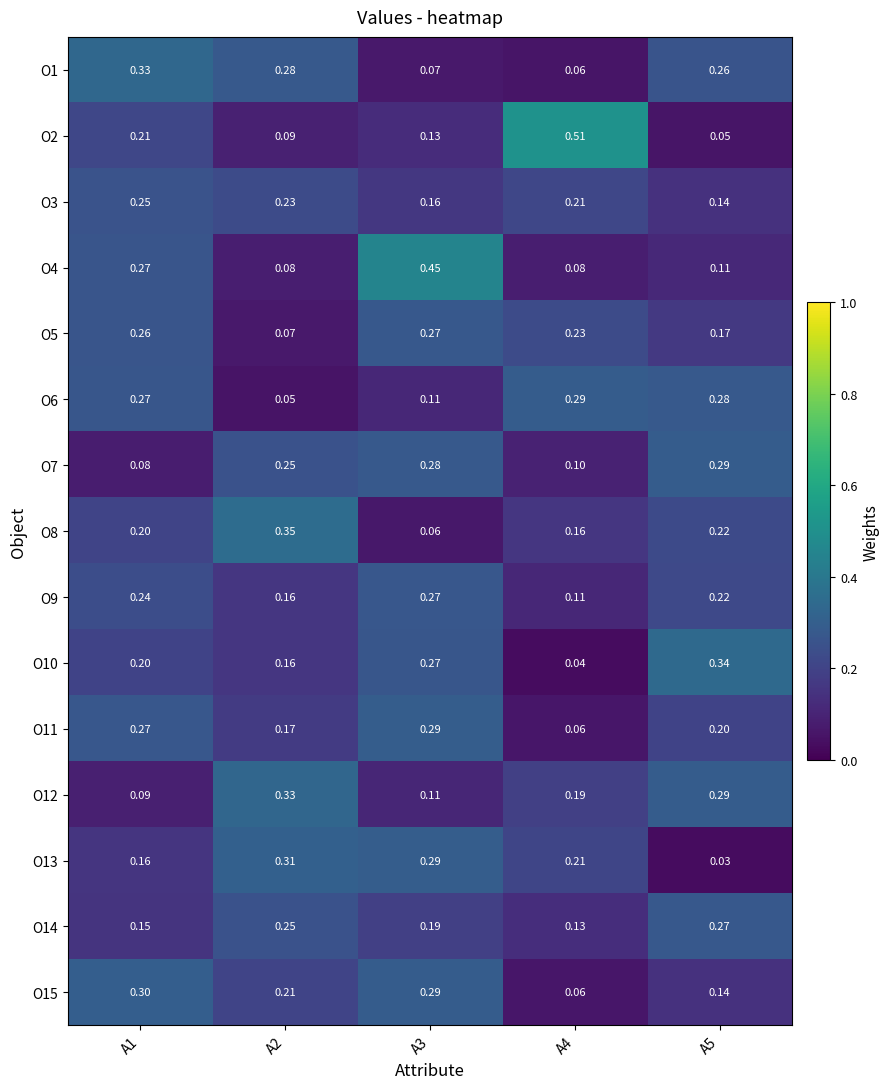

At which category is the sum across all series the highest?

A1